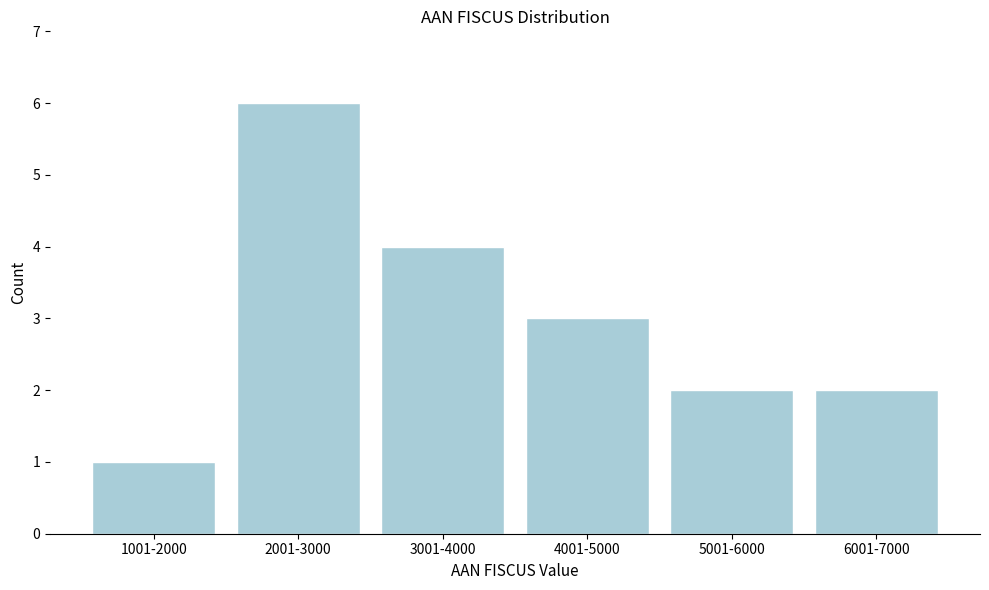

Reading left to right, transcribe all the data shown in this chart.

1	6	4	3	2	2